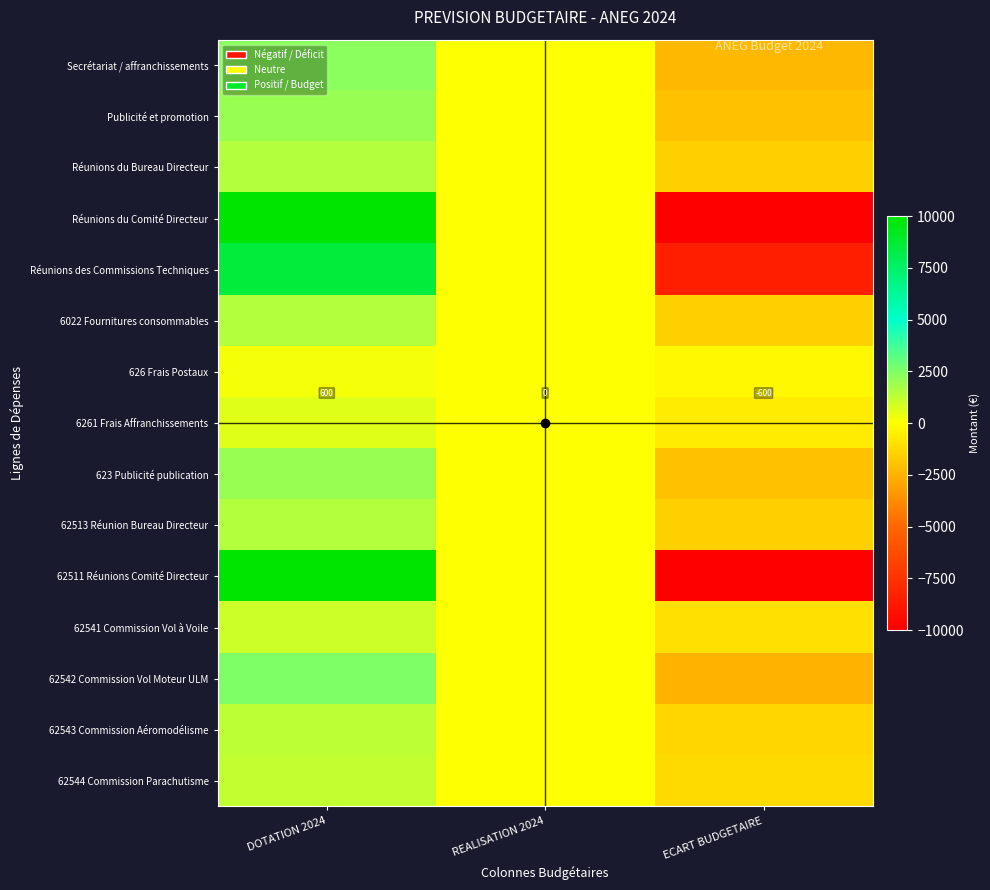

What is the difference between the 6261 Frais Affranchissements values at REALISATION 2024 and ECART BUDGETAIRE?

600